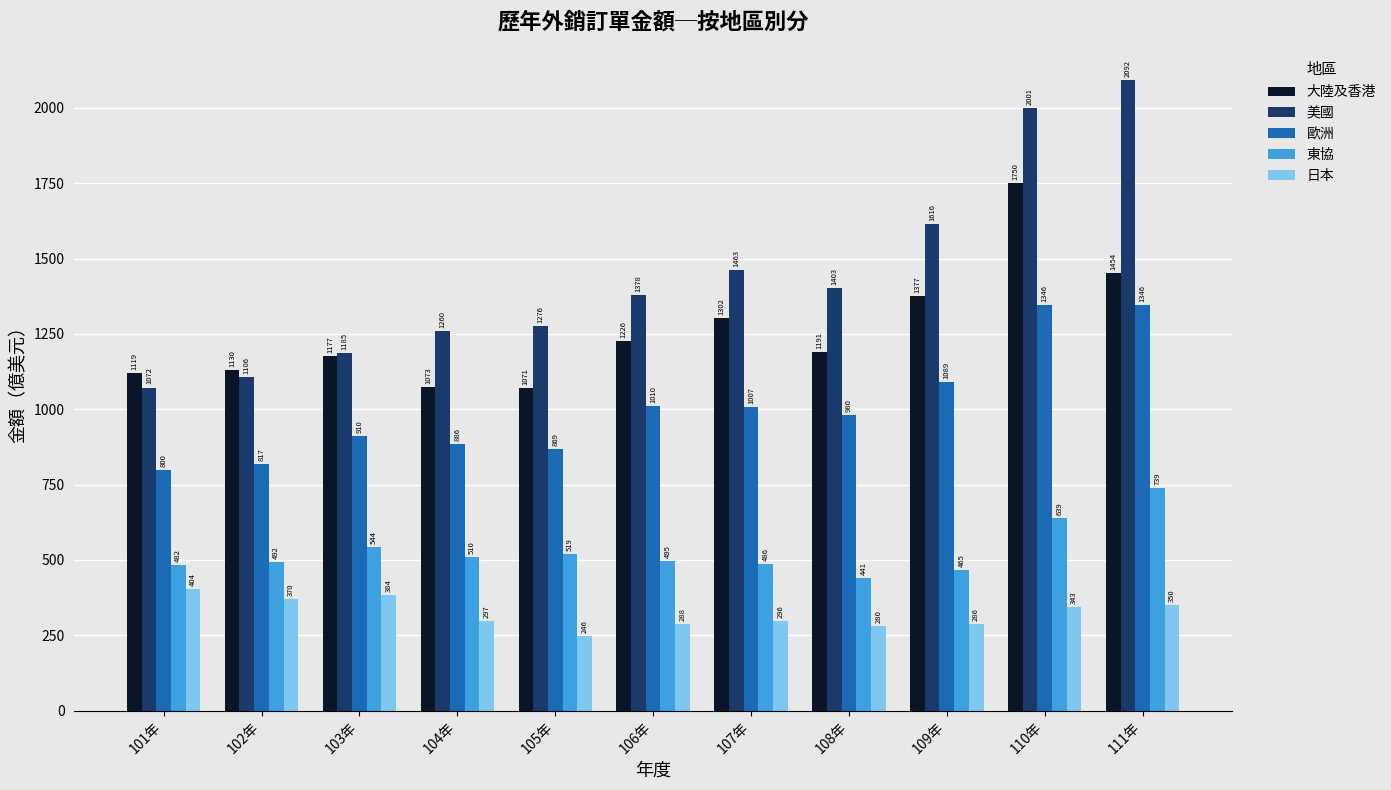

What is the sum of all 美國 values?

15852.2